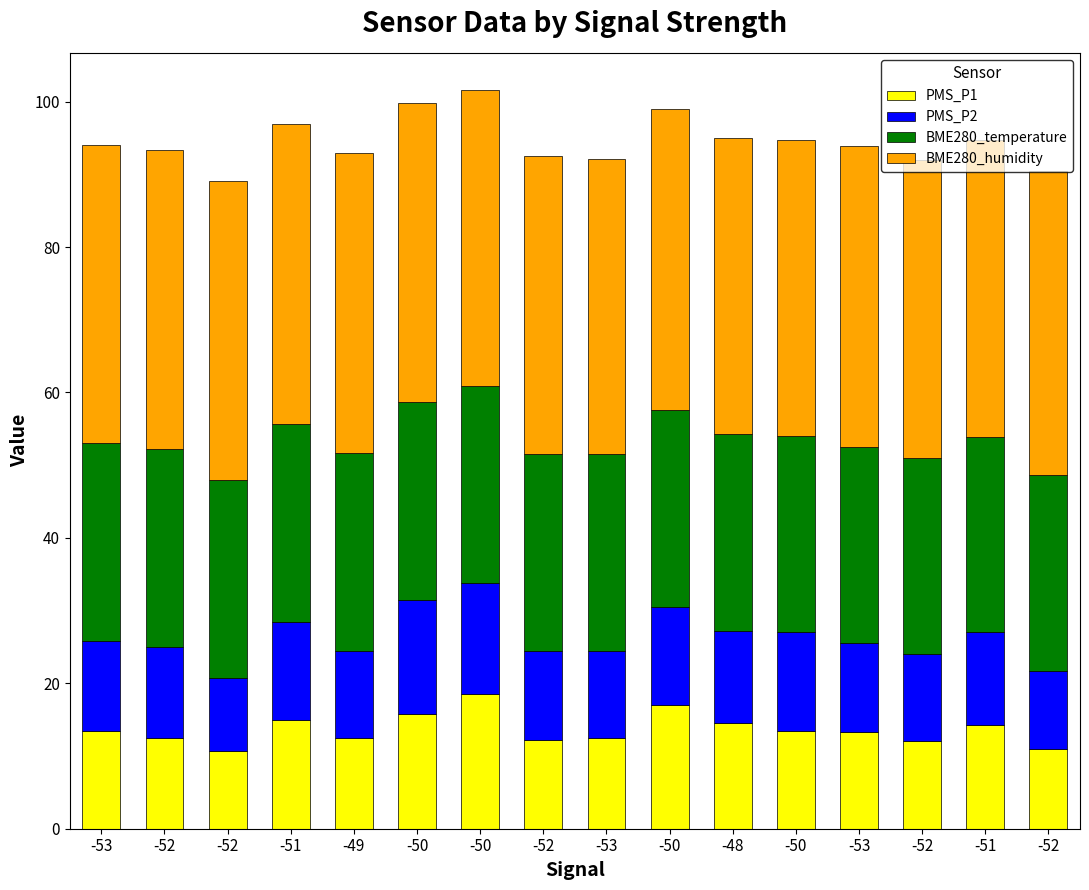

What is the label of the 10th bar from the left?

-50